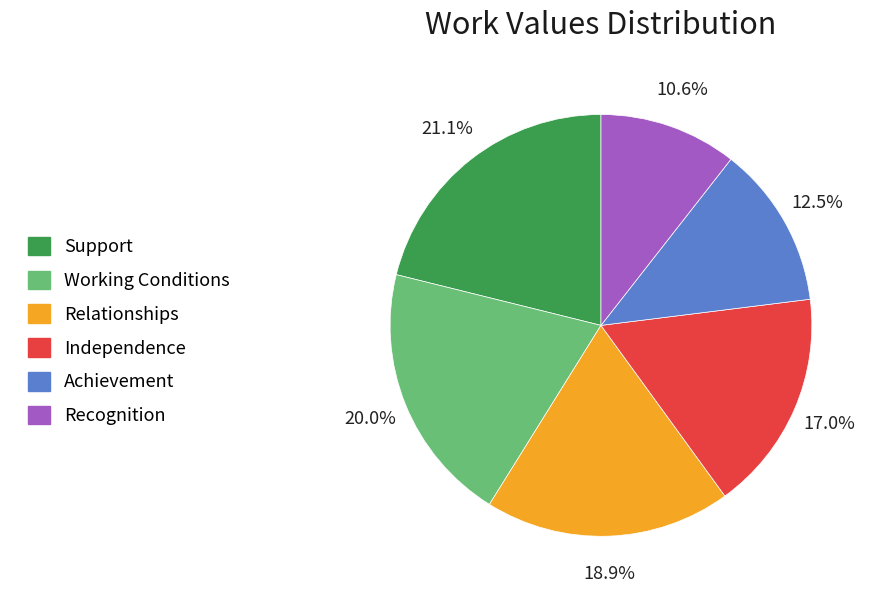

Which category has the biggest portion of the pie?

Support